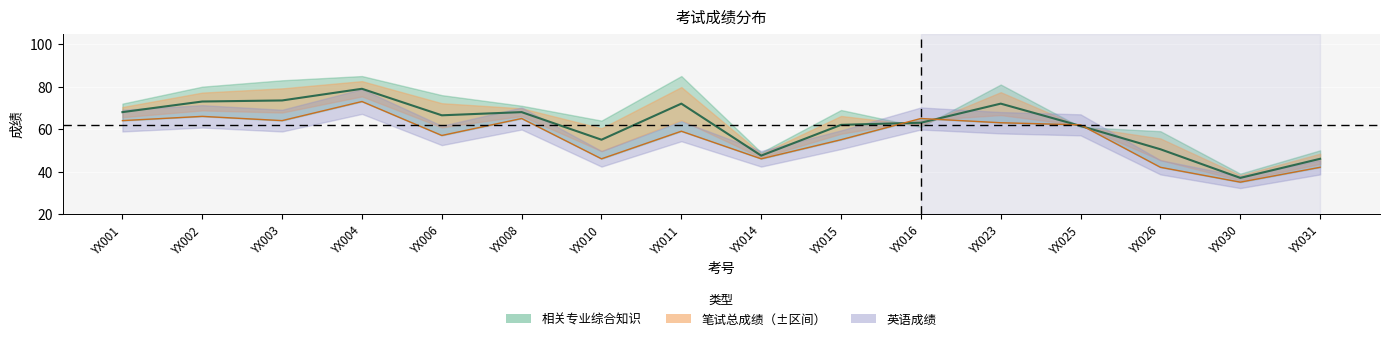

Is the value of 英语成绩 at YX025 greater than the value of 笔试总成绩 at YX016?

No